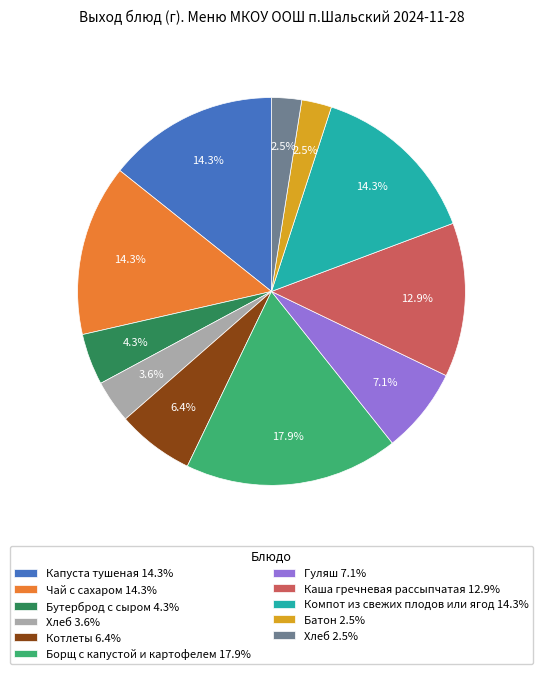

Does Хлеб 2.5% represent more than half of the total?

No